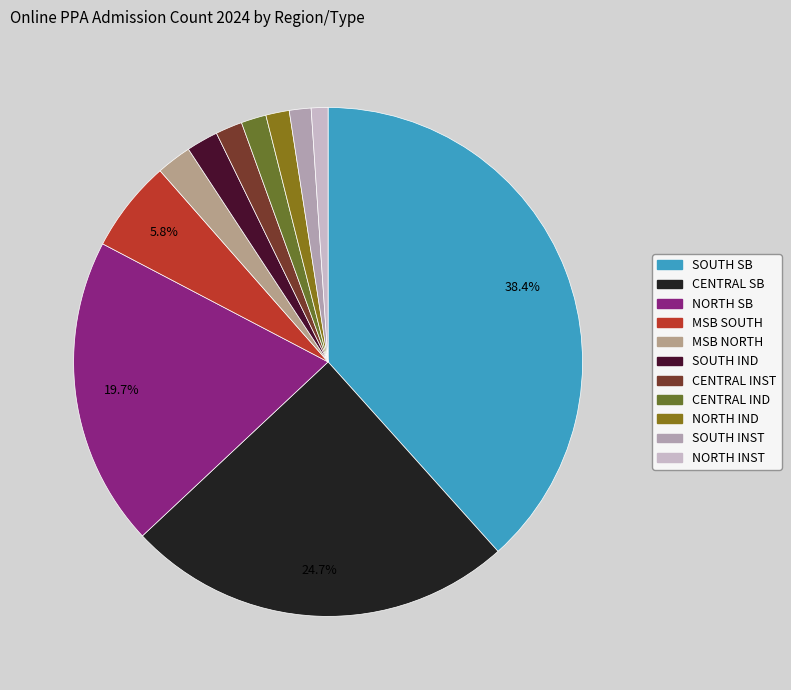

How many segments does this pie chart have?

11